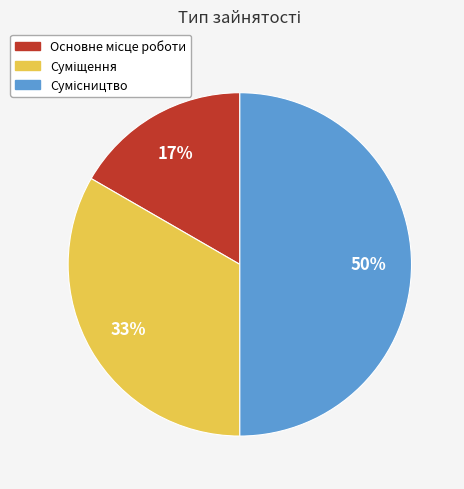

To the nearest percent, what is the difference between the largest and smallest slice percentages?

33%